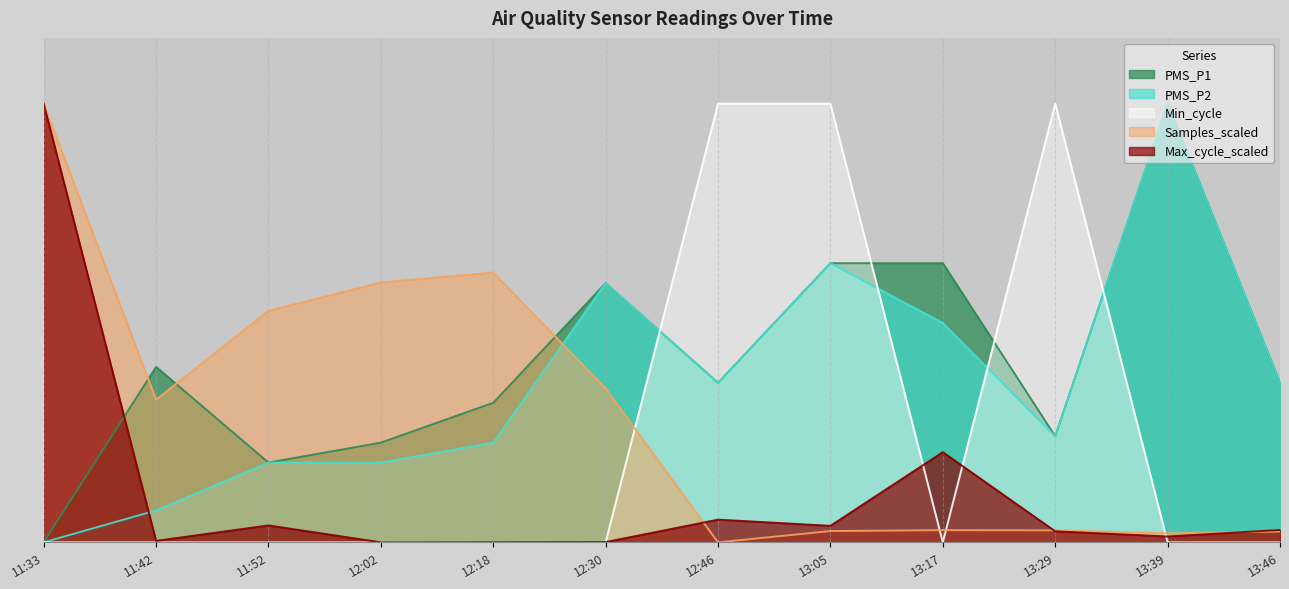

Rank the series by their maximum value, from lowest to highest.

PMS_P1, PMS_P2, Min_cycle, Samples_scaled, Max_cycle_scaled